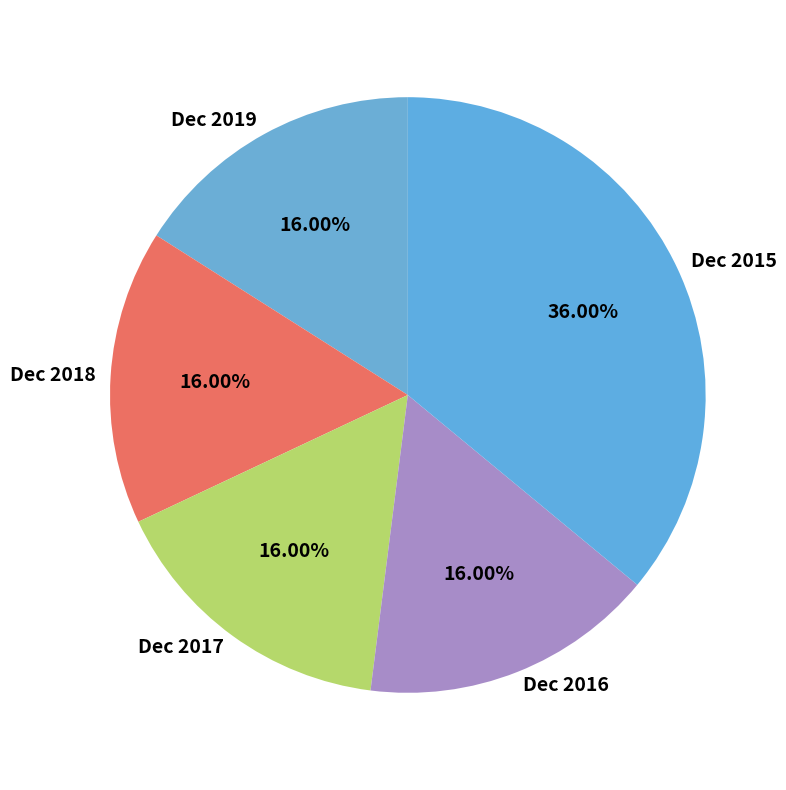

To the nearest percent, what is the difference between the Dec 2015 and Dec 2017 slice percentages?

20%